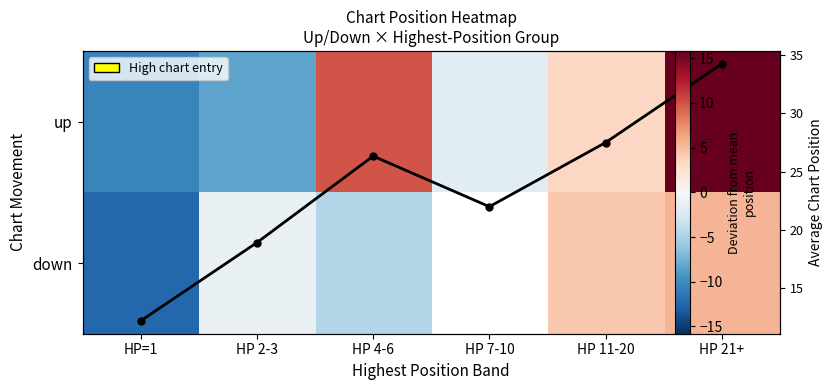

What value does the Avg Position series have at HP 4-6?

26.3